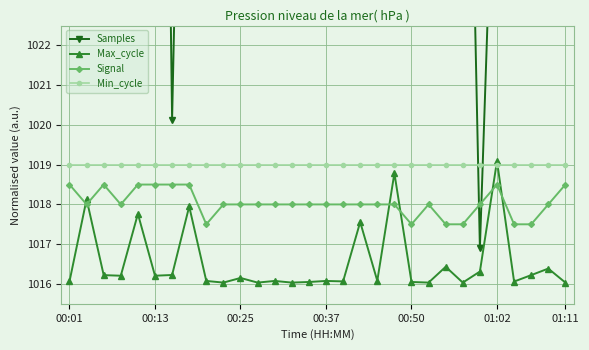

What is the value of the Signal point at the 14th from the left?

1018.0